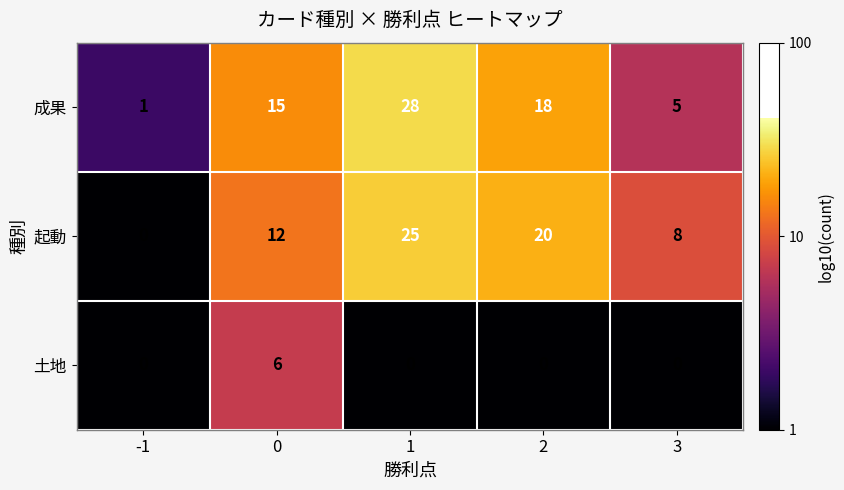

At which category does the chart reach its peak across all series?

1